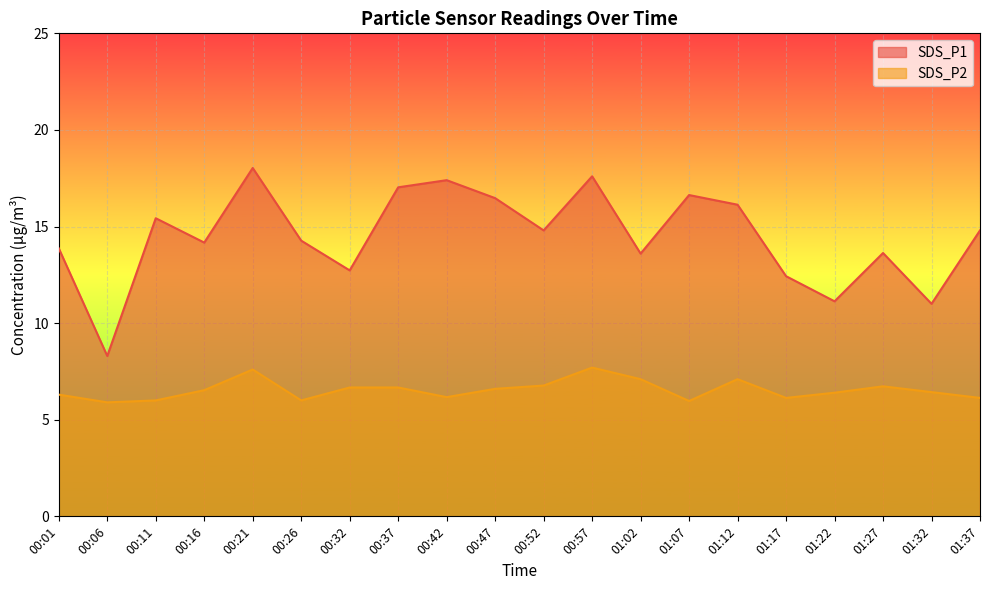

Count the number of data series in this chart.

2